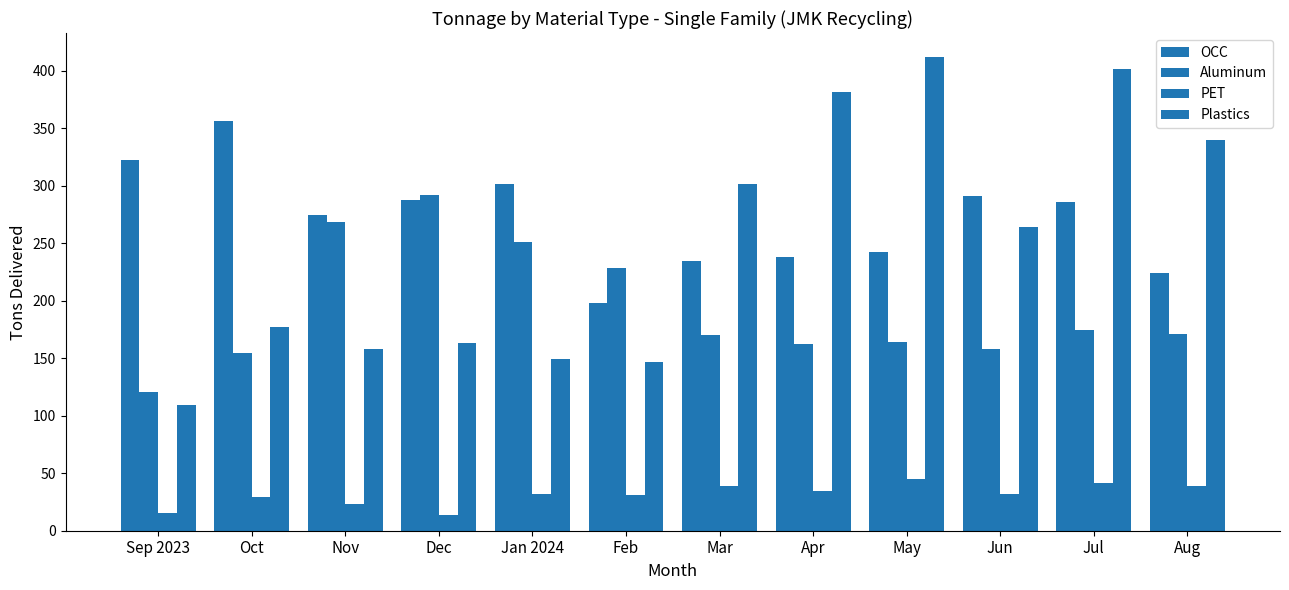

List the series in order of their peak value, lowest first.

PET, Aluminum, OCC, Plastics